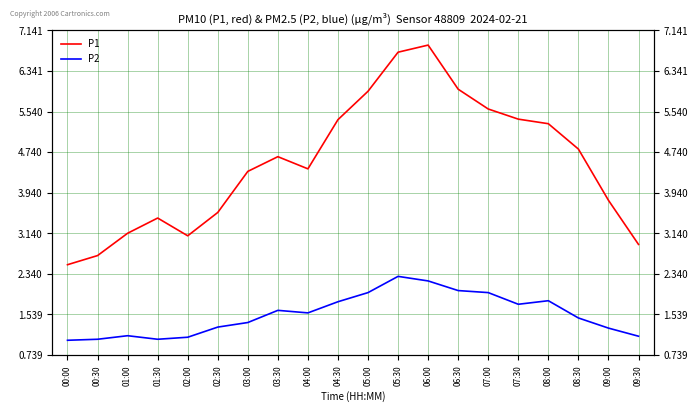

Where is P1 nearest to the value 4?

09:00